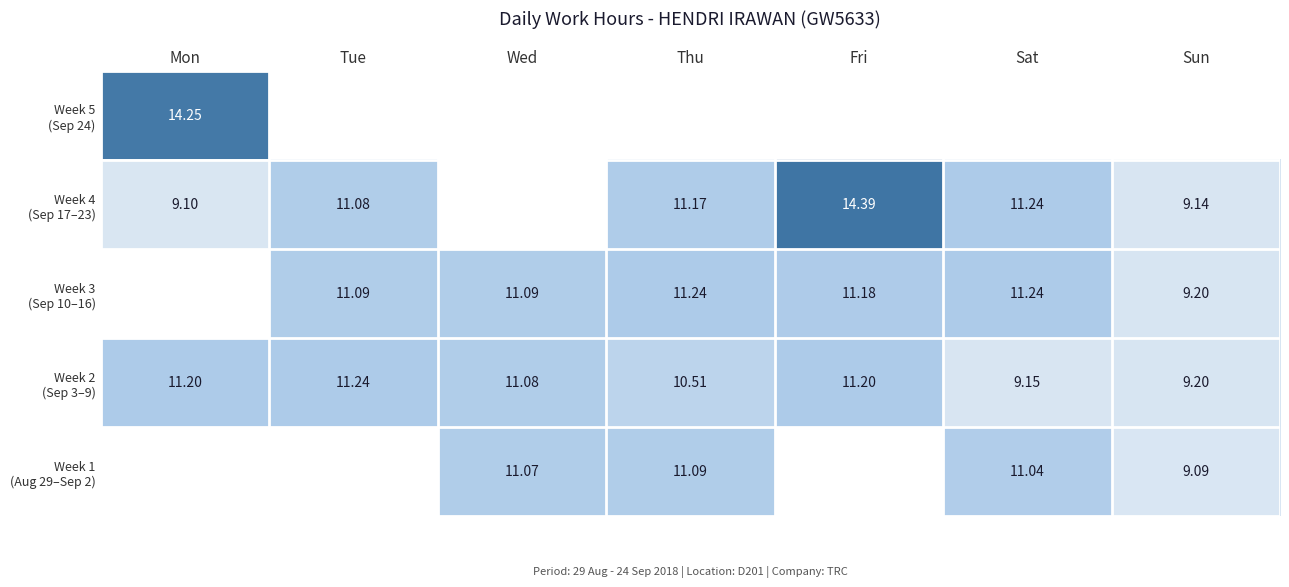

What is the greatest value displayed?

14.4